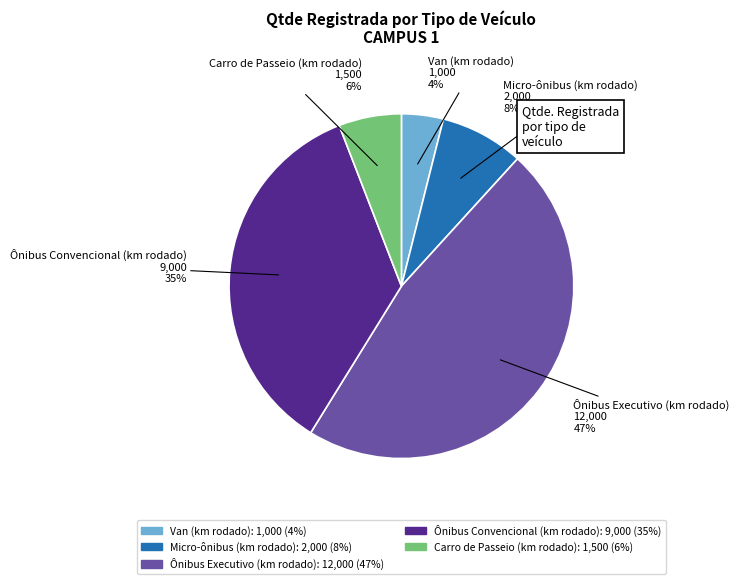

Is it true that Ônibus Executivo (km rodado) is 47% of the pie?

True